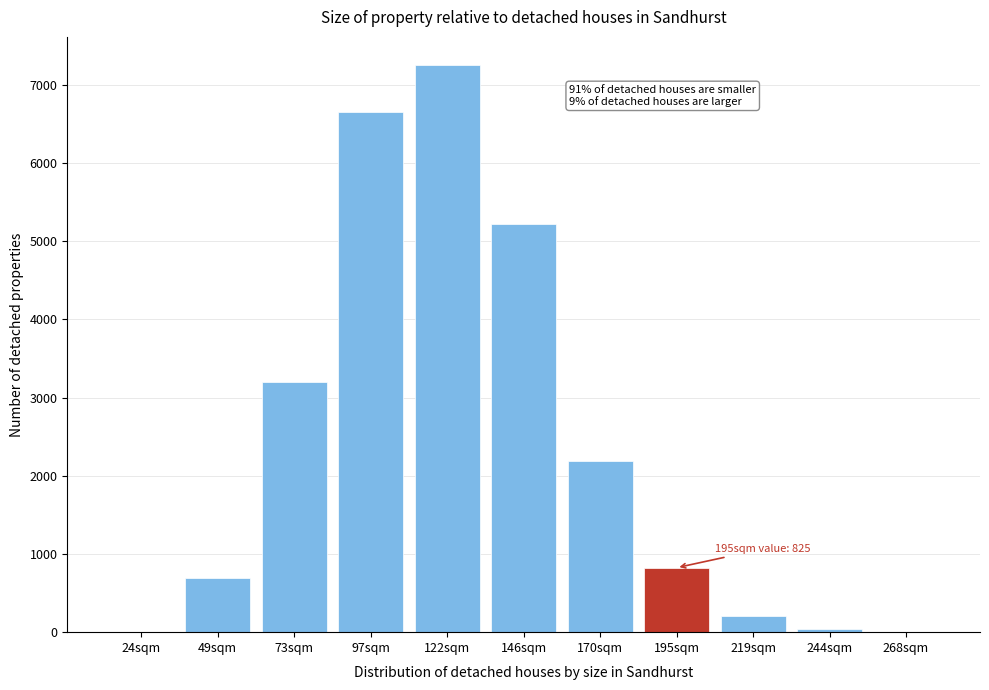

Which label corresponds to the largest value in the chart?

122sqm